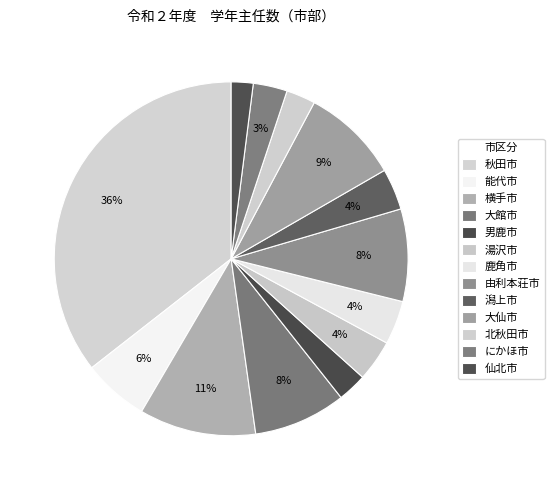

Which category has the smallest portion of the pie?

仙北市